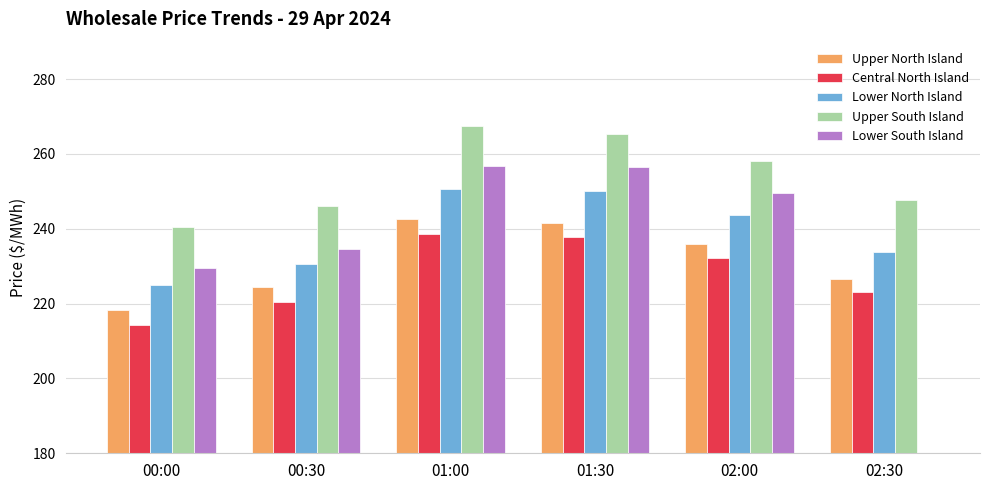

Reading left to right, what are all the values shown in this chart?

Upper North Island: 218.3	224.3	242.6	241.5	235.9	226.7
Central North Island: 214.4	220.3	238.6	237.8	232.3	223.1
Lower North Island: 225.0	230.6	250.5	250.0	243.8	233.9
Upper South Island: 240.4	246.2	267.4	265.4	258.1	247.8
Lower South Island: 229.5	234.6	256.7	256.5	249.6	0.0